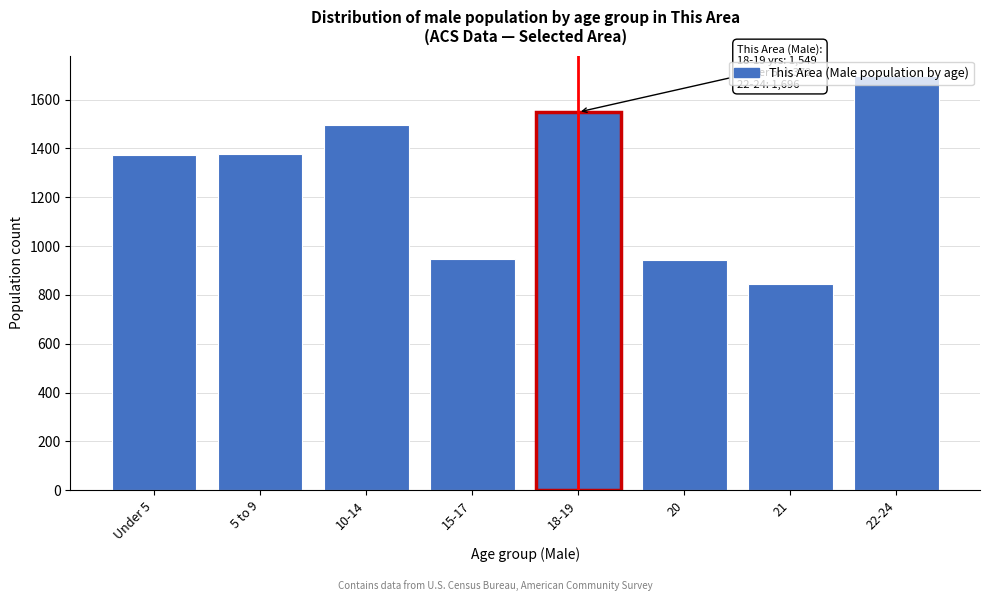

What is the sum of the values at Under 5 and 22-24?

3068